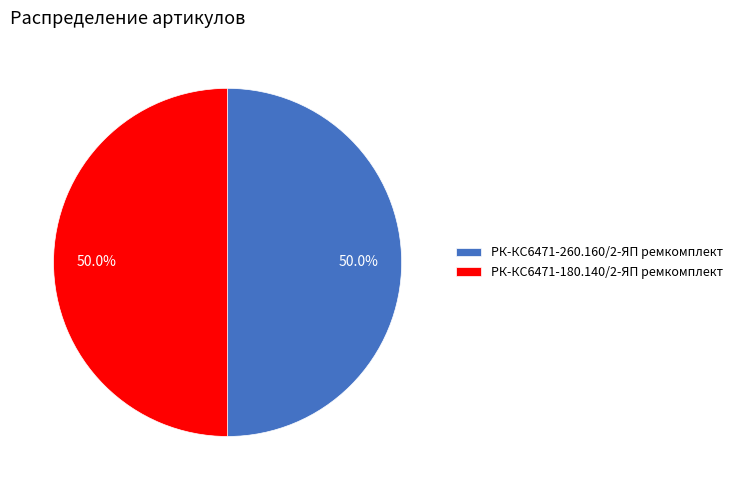

How many slices are in this pie chart?

2